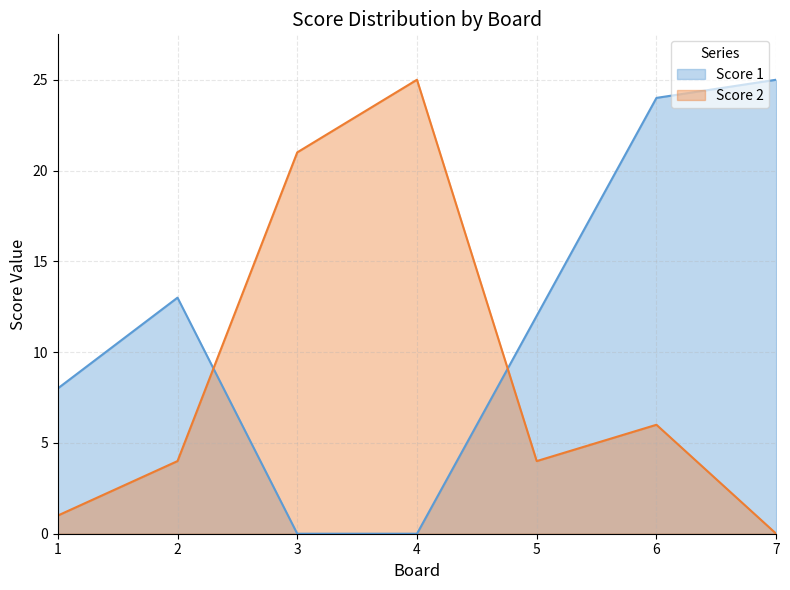

Reading left to right, what are all the values shown in this chart?

Score 1: 1=8	2=13	3=0	4=0	5=12	6=24	7=25
Score 2: 1=1	2=4	3=21	4=25	5=4	6=6	7=0